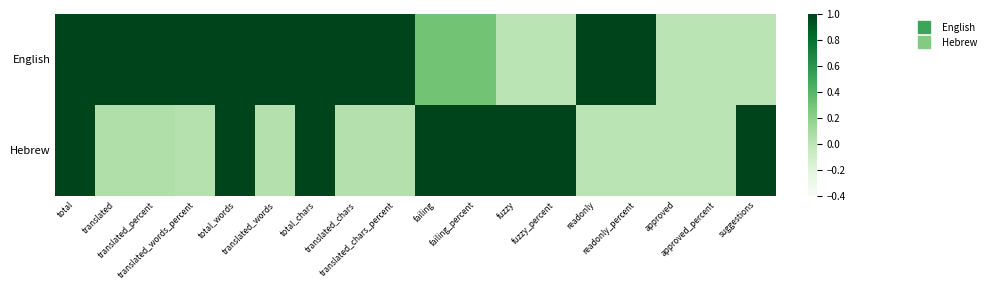

What is the total value across all series at translated_words?

1.0